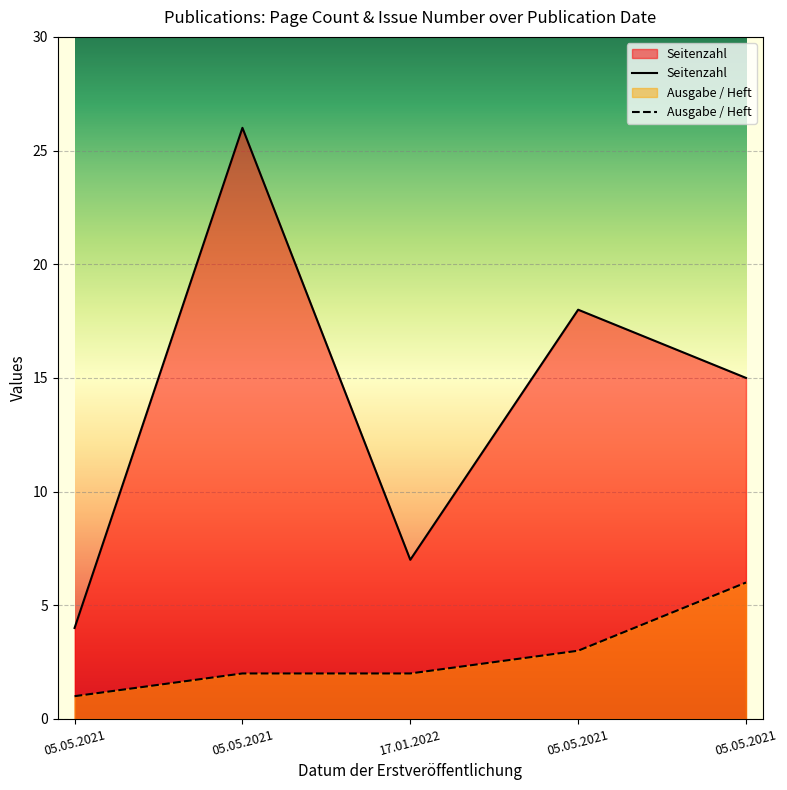

The Ausgabe / Heft series shows 2 at 05.05.2021. True or false?

True